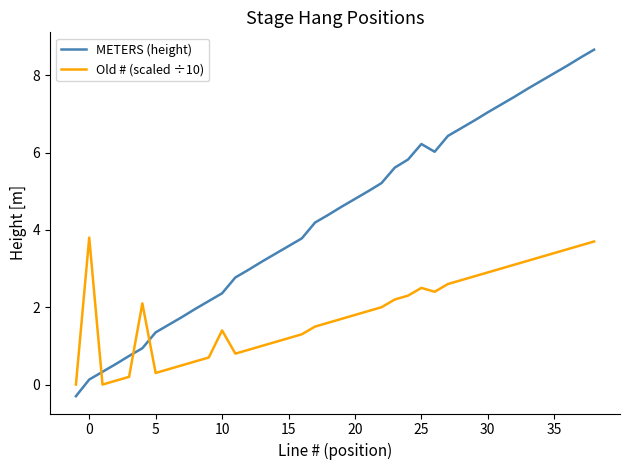

Which series has the largest range (max minus min)?

METERS (height)